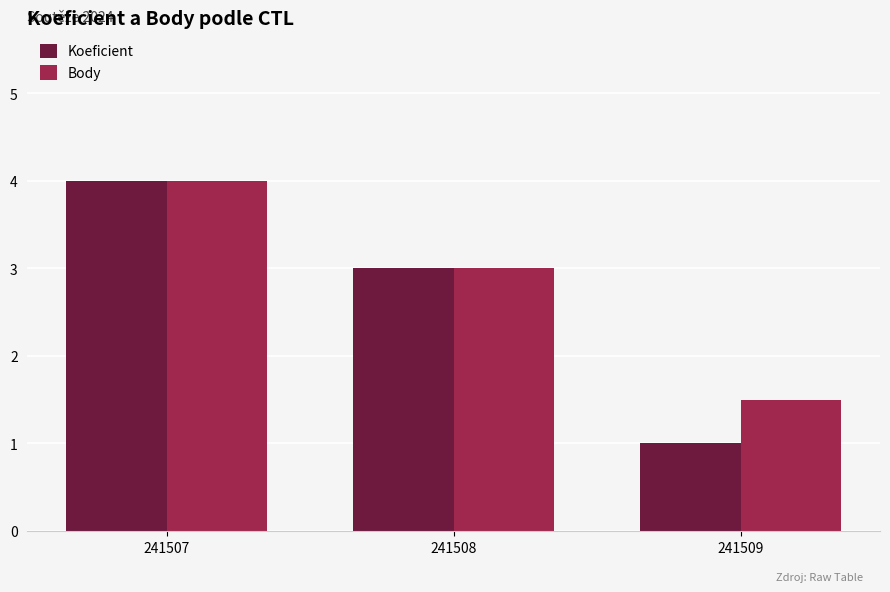

Which series has the largest range (max minus min)?

Koeficient